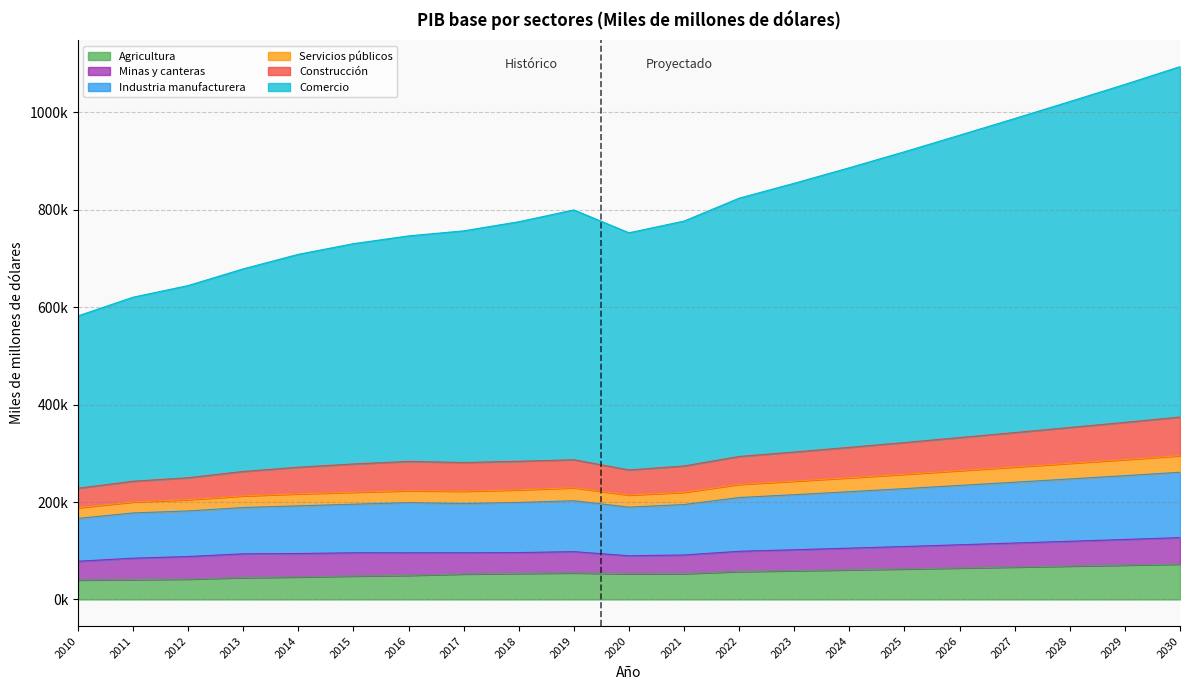

Does the chart display data point markers on the line(s)?

No